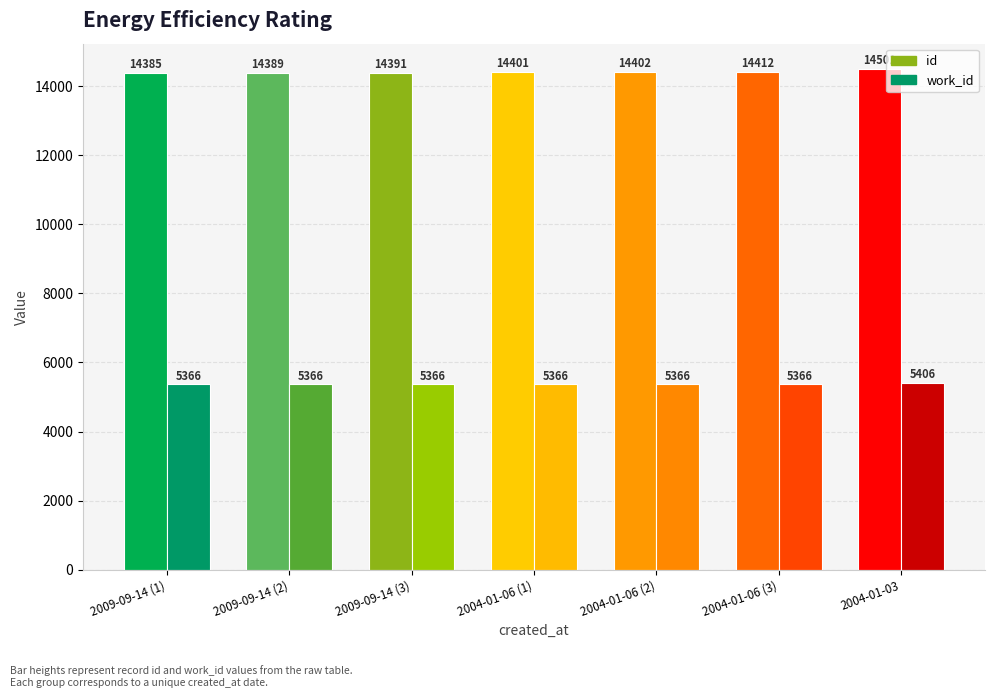

What position from the right is 2004-01-06 (1)?

4